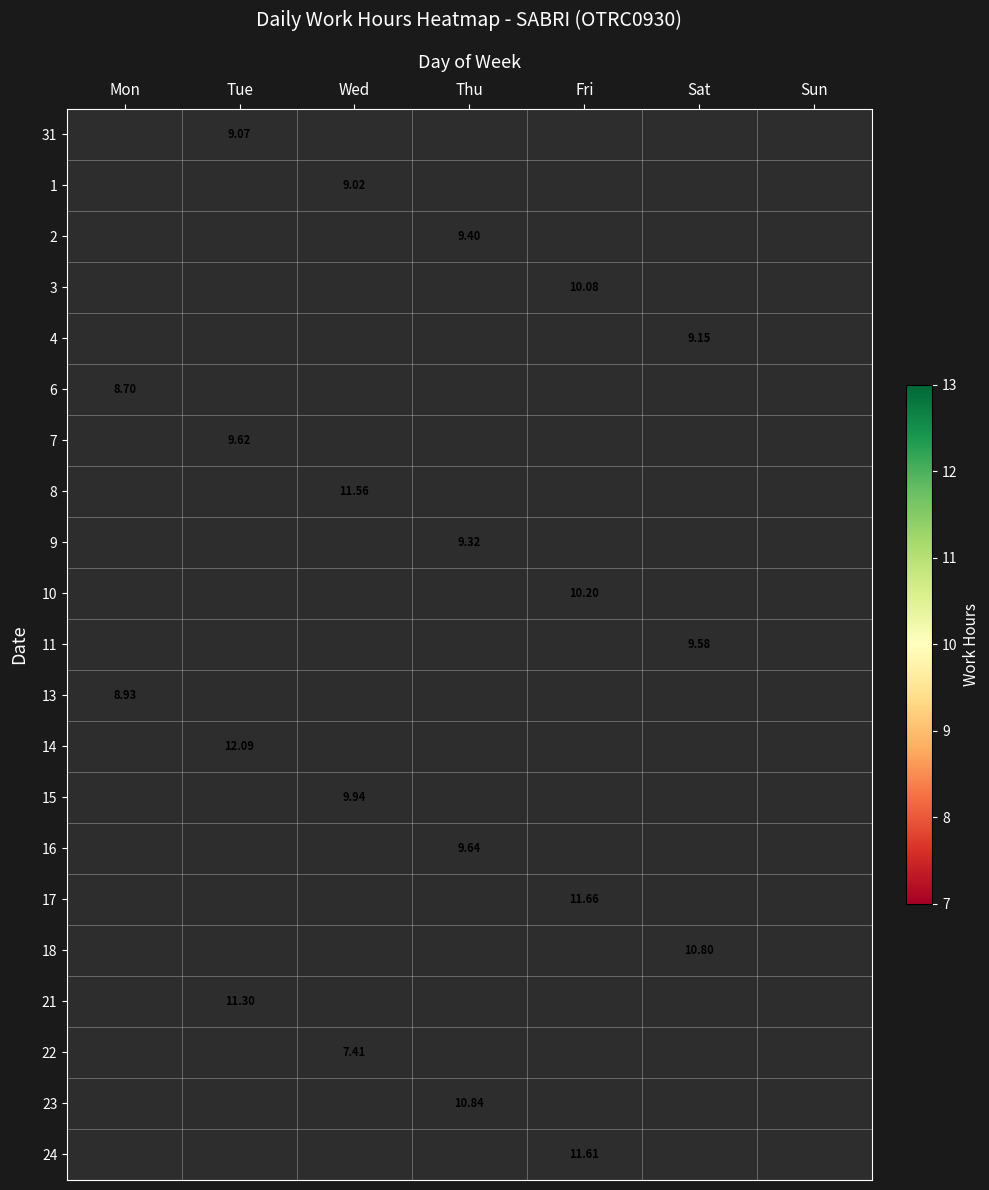

Which has a higher value, Sun or Fri?

Fri